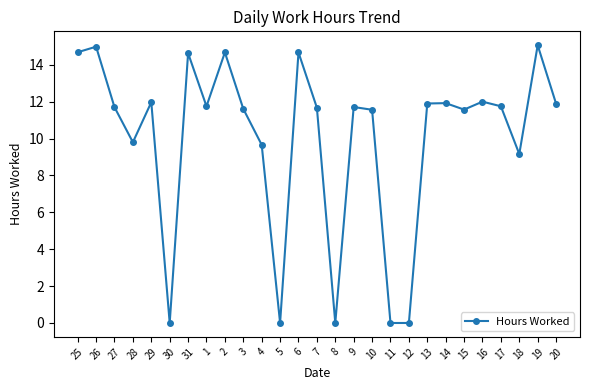

How many values exceed 11?

19